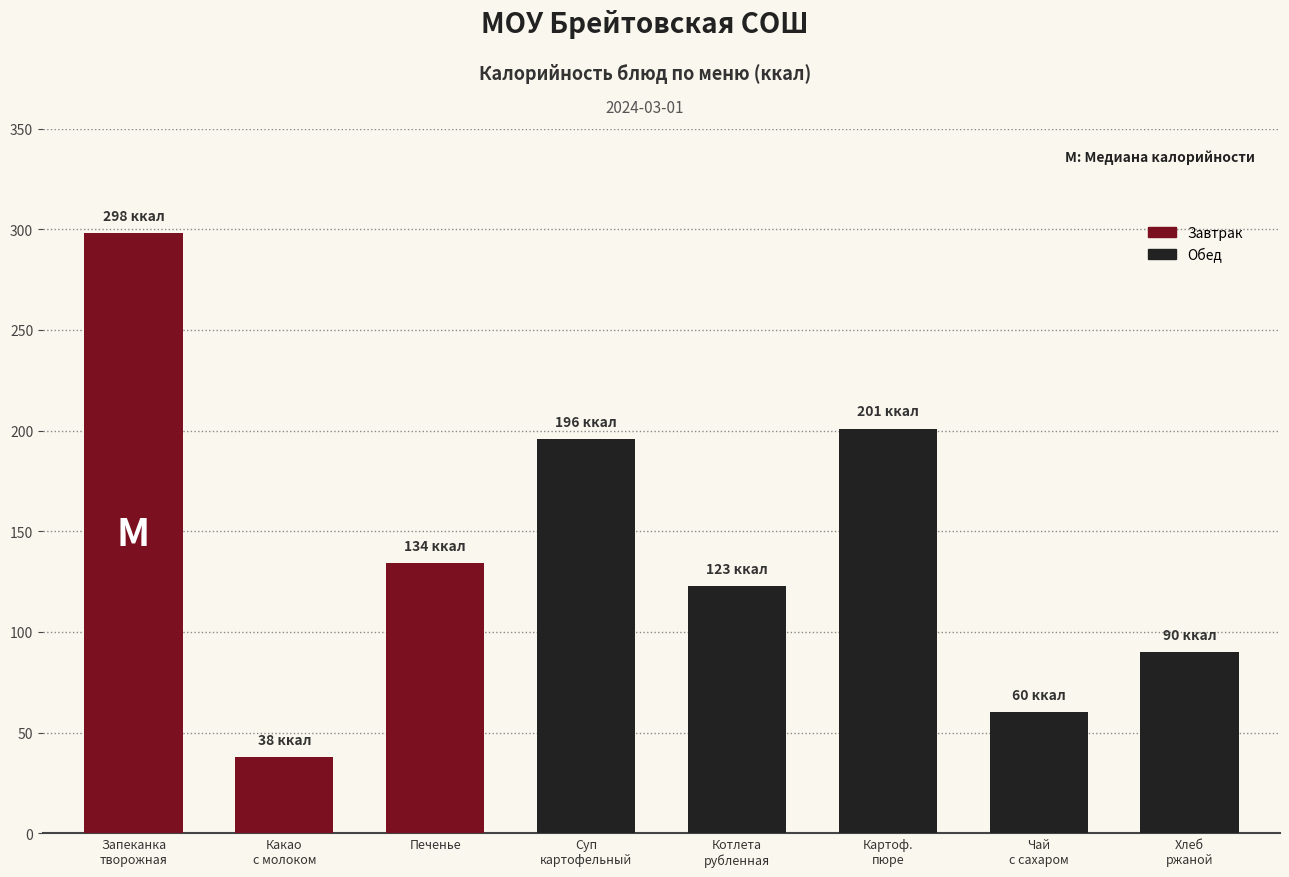

List the labels in order of value, smallest first.

Какао с молоком, Чай с сахаром, Хлеб ржаной, Котлета рубленная, Печенье, Суп картофельный, Картофельное пюре, Запеканка творожная